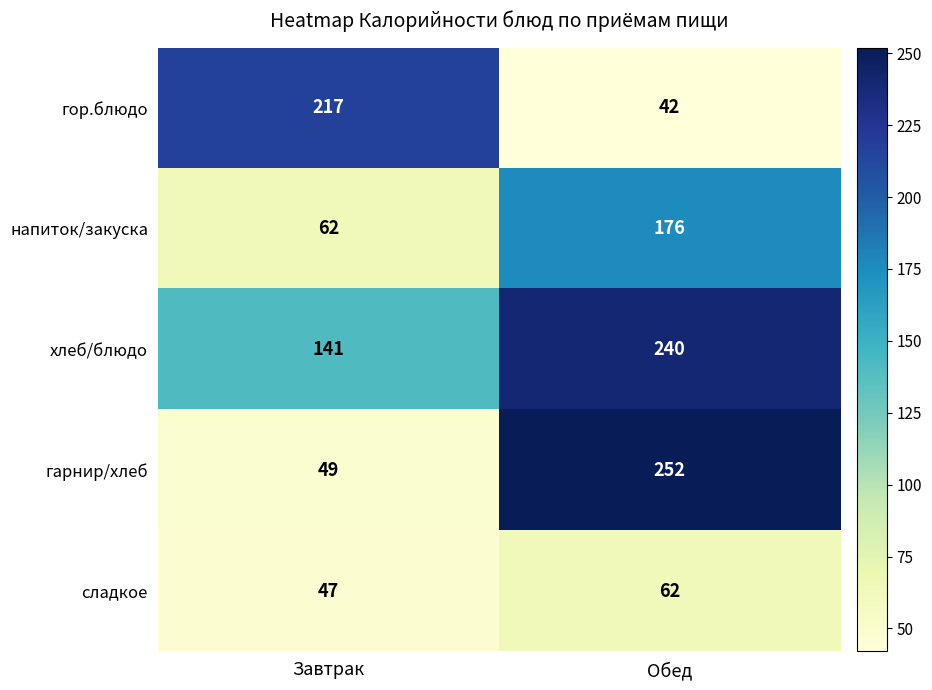

What is the sum of the сладкое values at Обед and Завтрак?

109